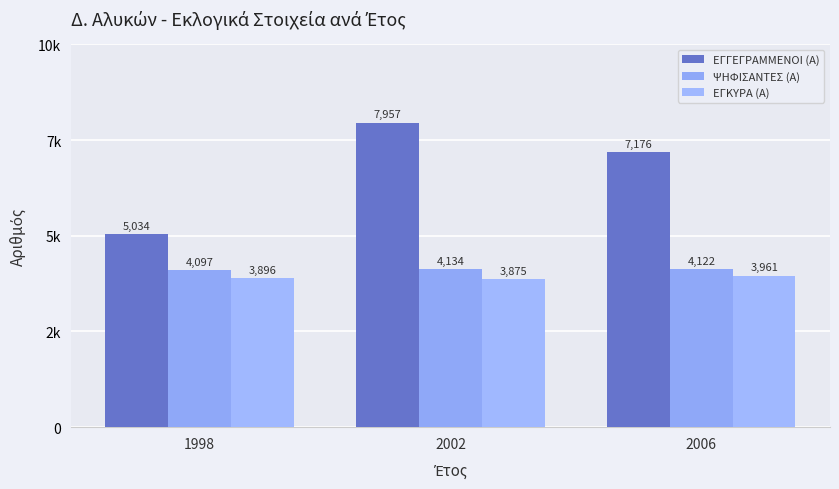

The ΕΓΓΕΓΡΑΜΜΕΝΟΙ (Α) series shows 8966 at 1998. True or false?

False